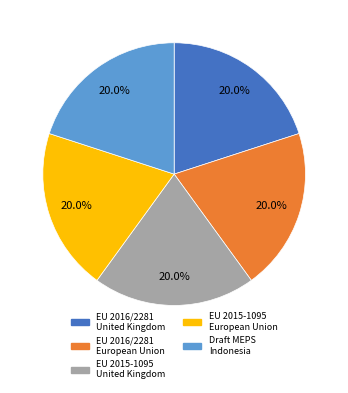

What is the ratio of the value at EU 2015-1095 United Kingdom to the value at EU 2016/2281 European Union?

1.0